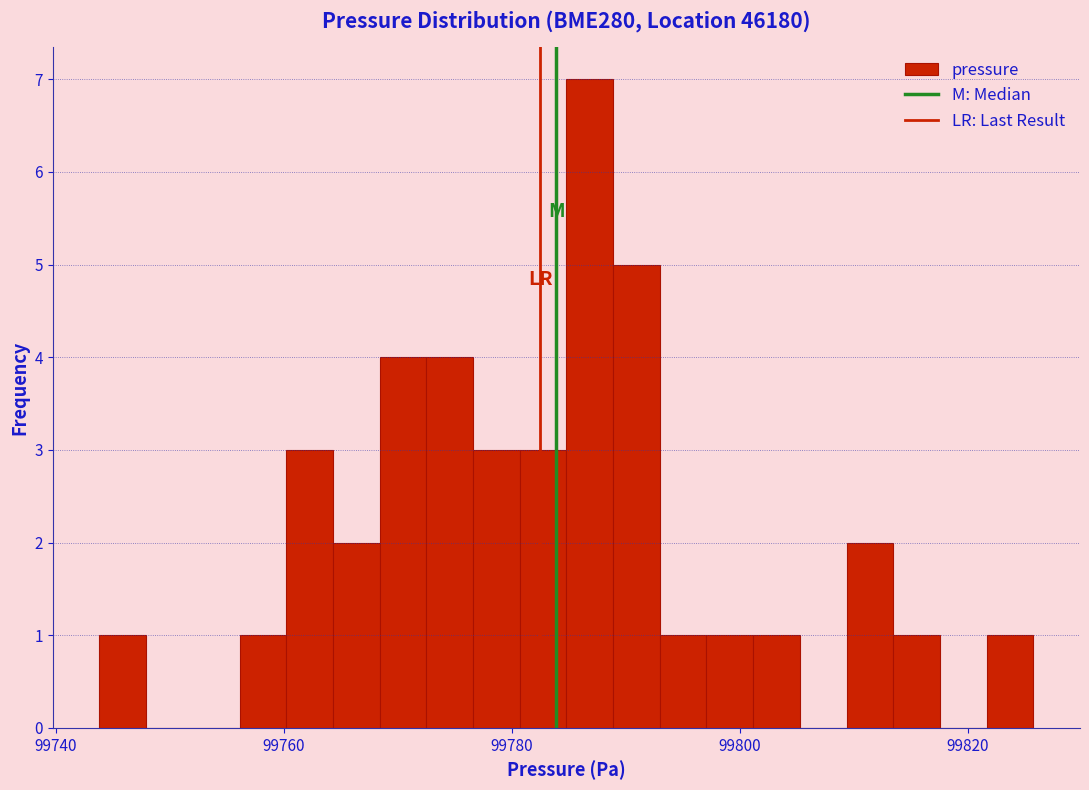

Read against the x-axis, roughly where is the centre of the tallest bar?

99786